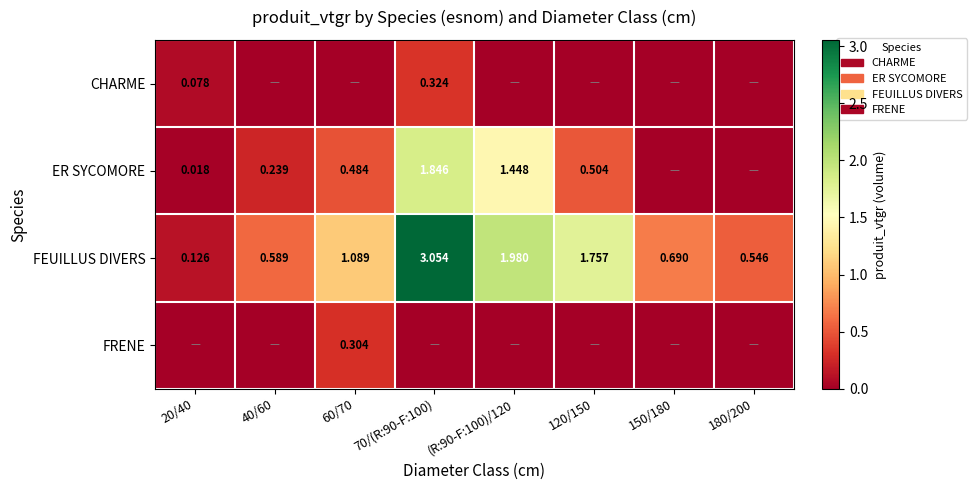

The value of FRENE at (R:90-F:100)/120 is 0.1. True or false?

False